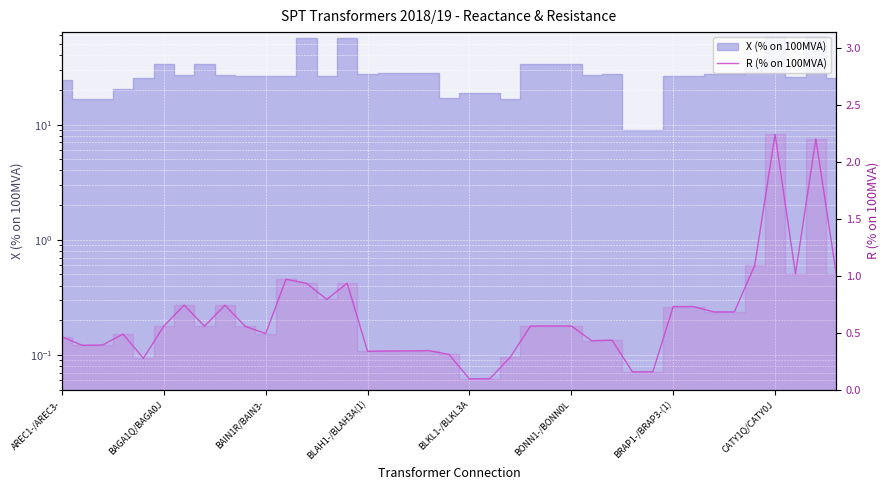

What is the label of the 32nd point from the left?

31